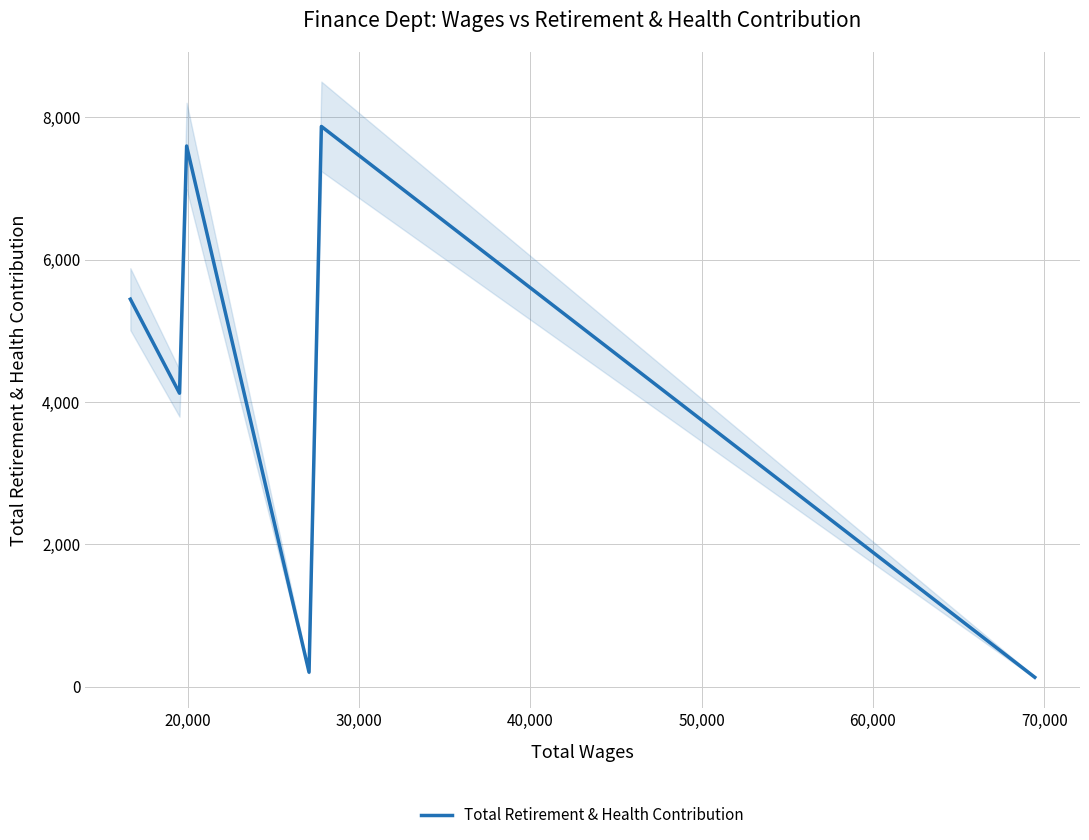

Which has a higher value, 60,000 or 50,000?

50,000